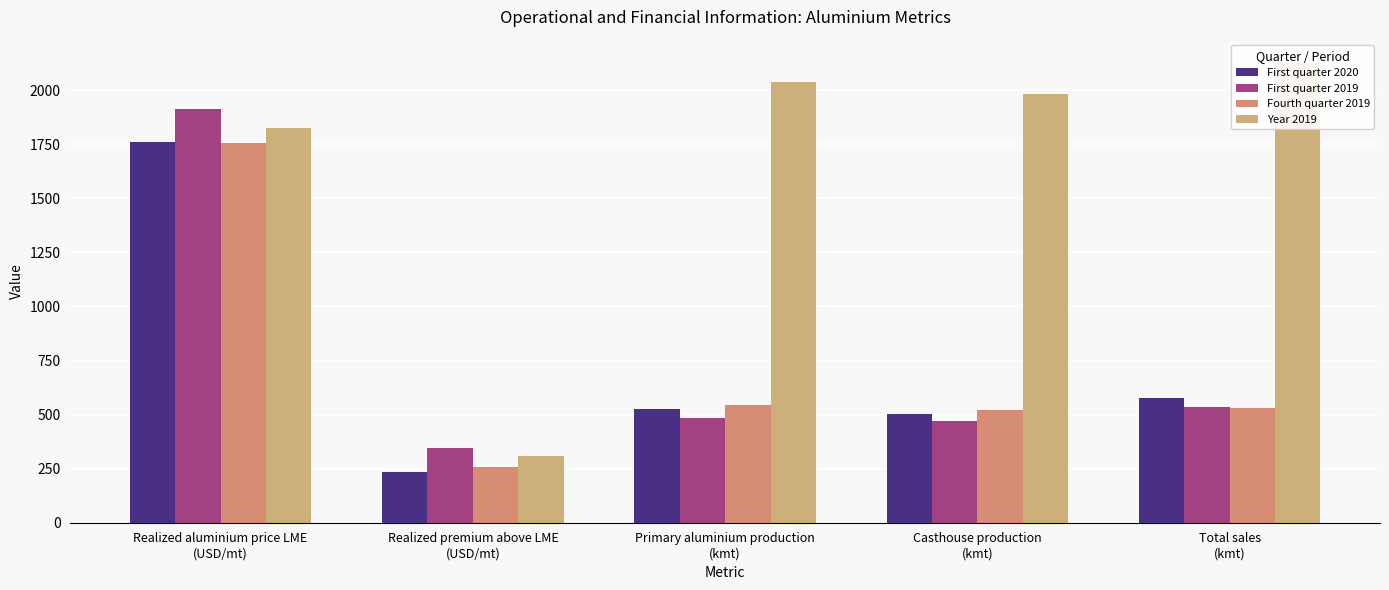

Are the bars horizontal?

No